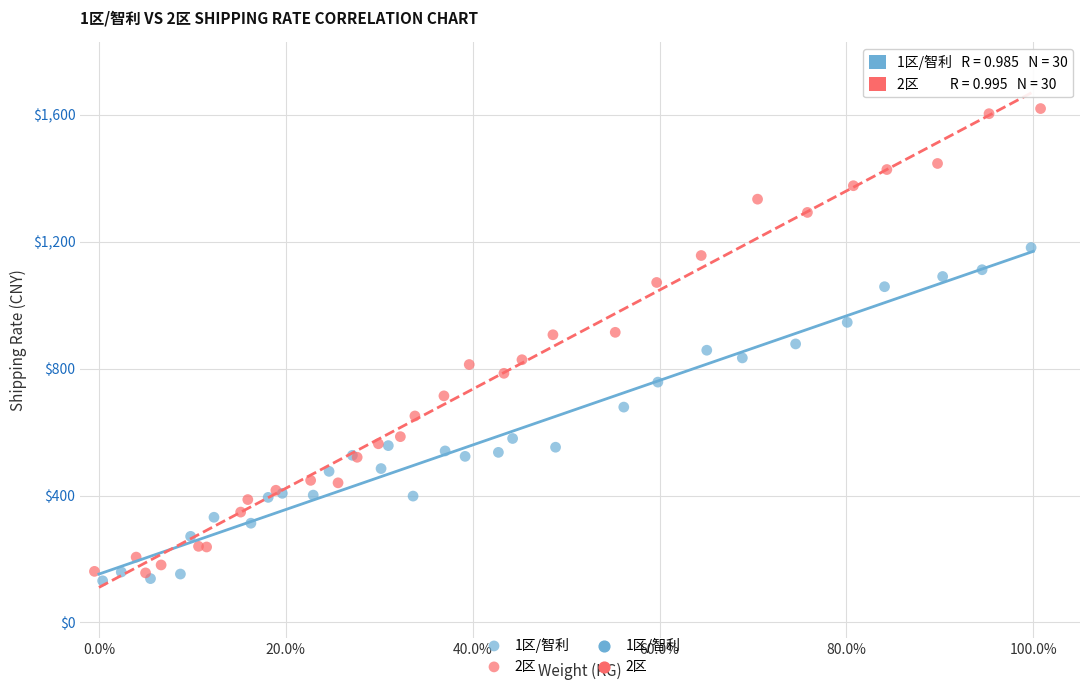

Which series has the largest Y range (max minus min)?

2区